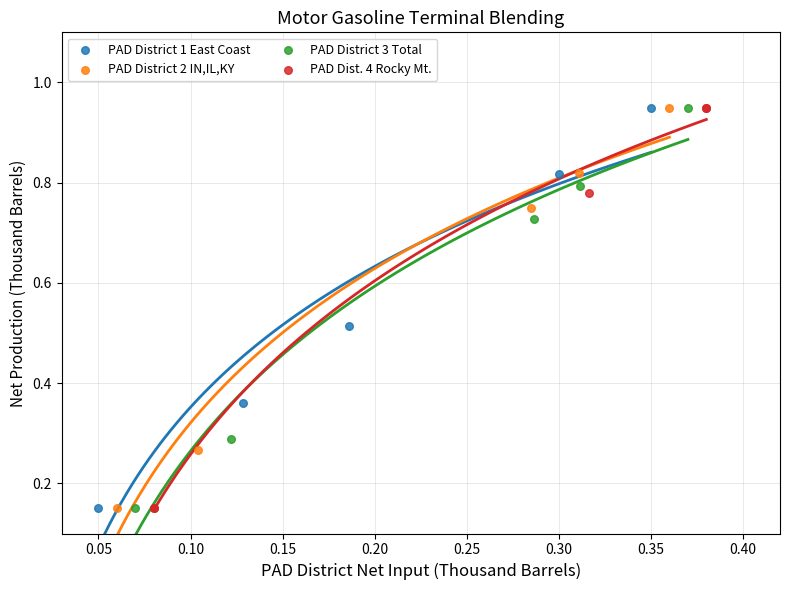

What are all the series names shown in the legend?

PAD District 1 East Coast, PAD District 2 IN,IL,KY, PAD District 3 Total, PAD Dist. 4 Rocky Mt.